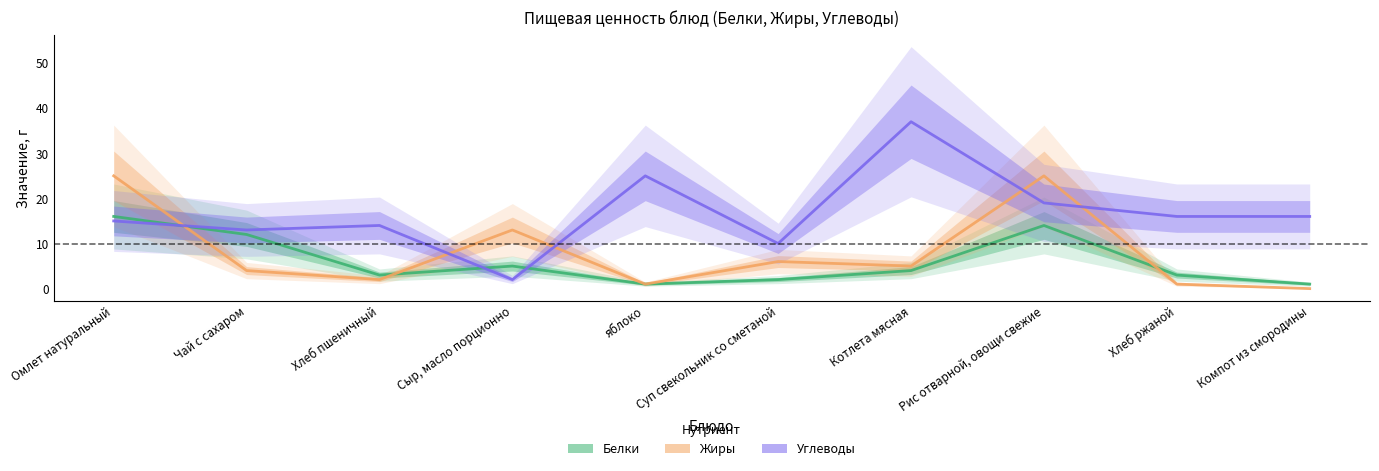

Between which two adjacent categories do Белки and Жиры first intersect?

Омлет натуральный and Чай с сахаром